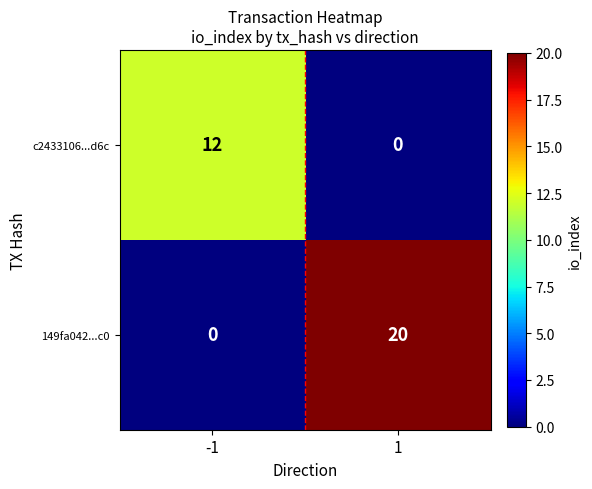

True or false: c2433106...d6c has a value of 18 at -1.

False